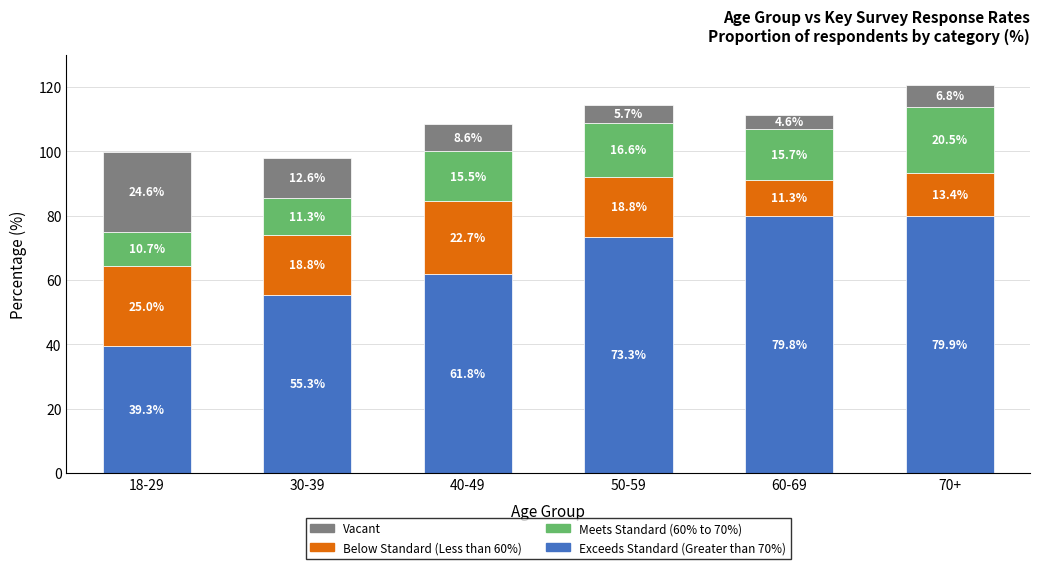

What is the total value across all series at 50-59?

114.4